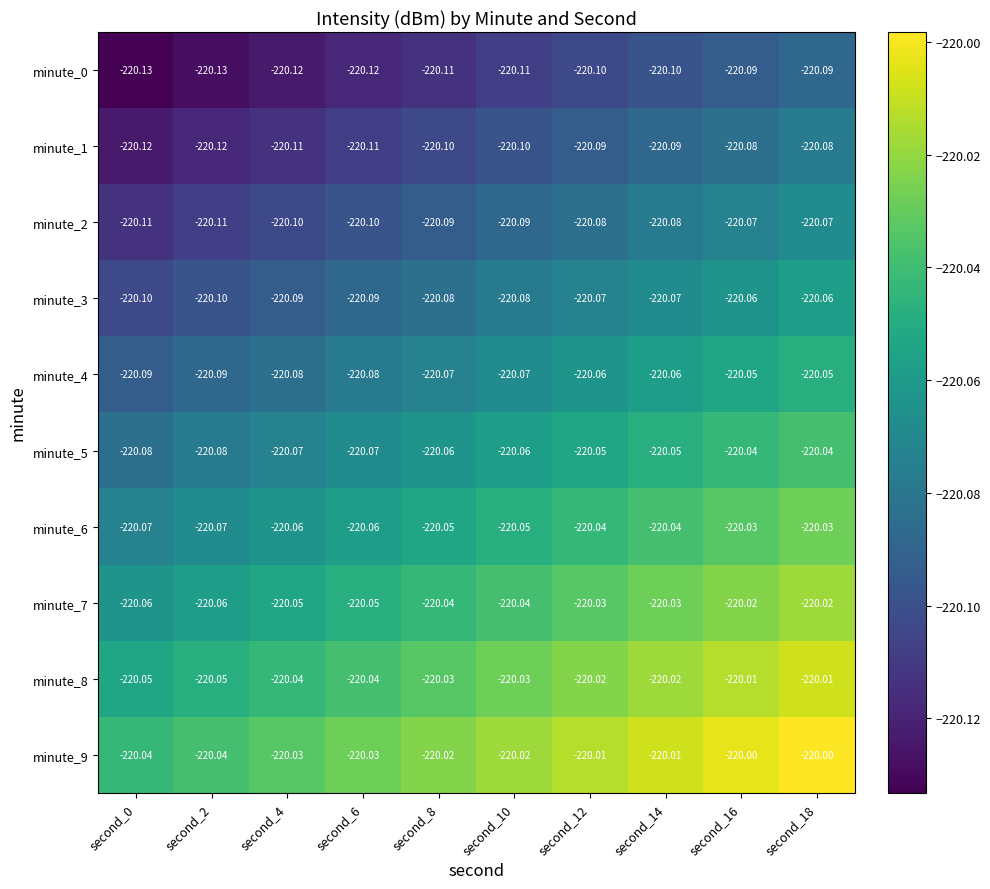

Is the value of minute_5 at second_12 greater than the value of minute_7 at second_0?

Yes